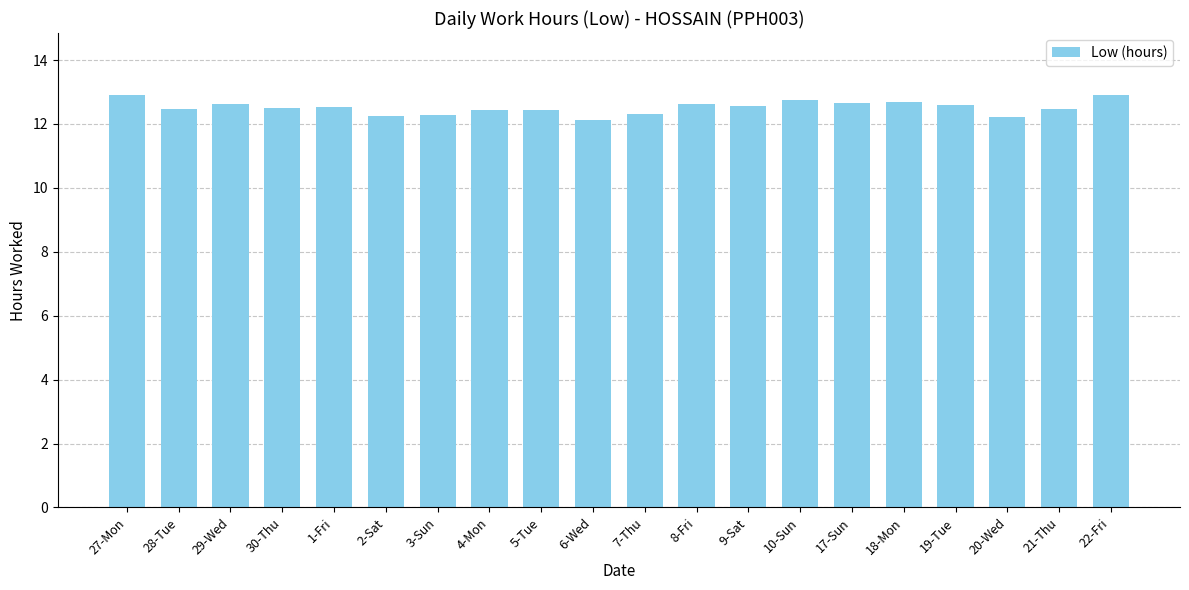

What is the ratio of the value at 20-Wed to the value at 18-Mon?

1.0